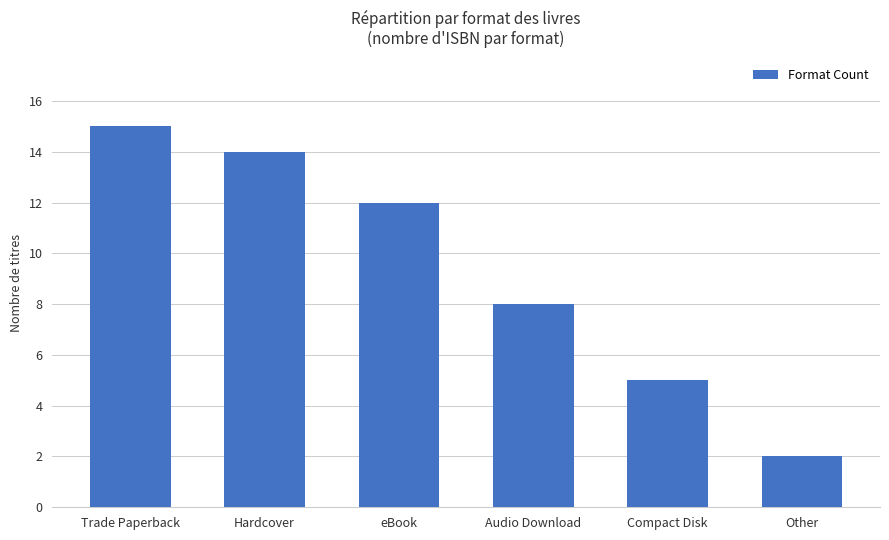

Rank the categories by value from highest to lowest.

Trade Paperback, Hardcover, eBook, Audio Download, Compact Disk, Other